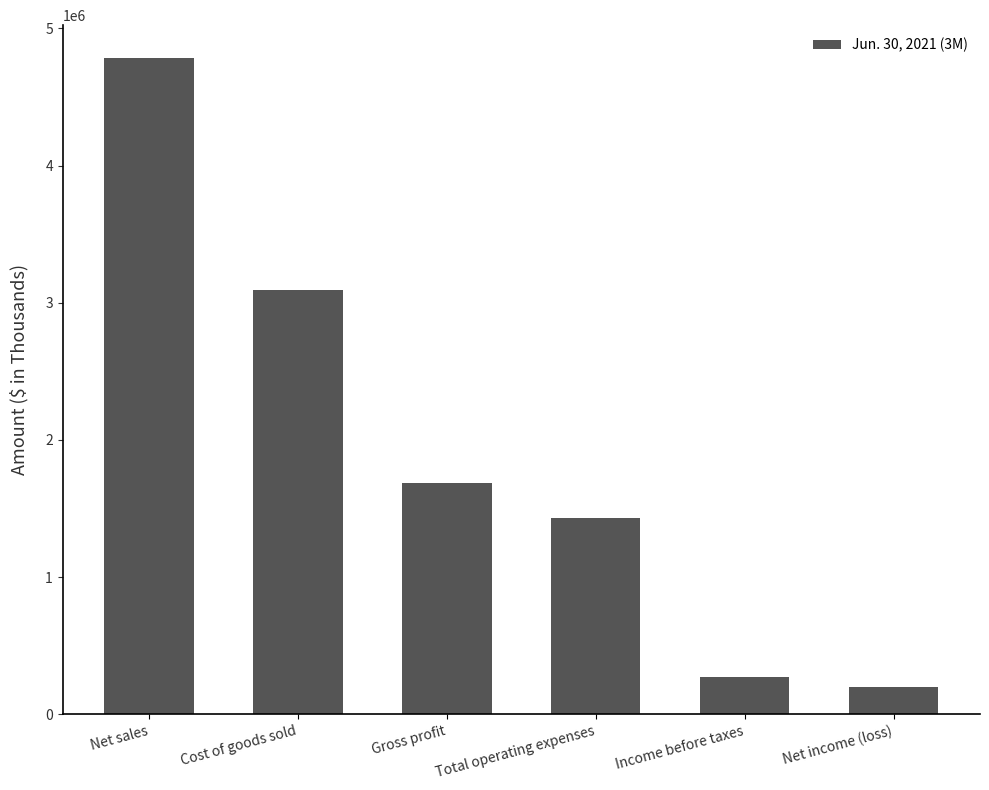

How many data points are less than 1689105?

3